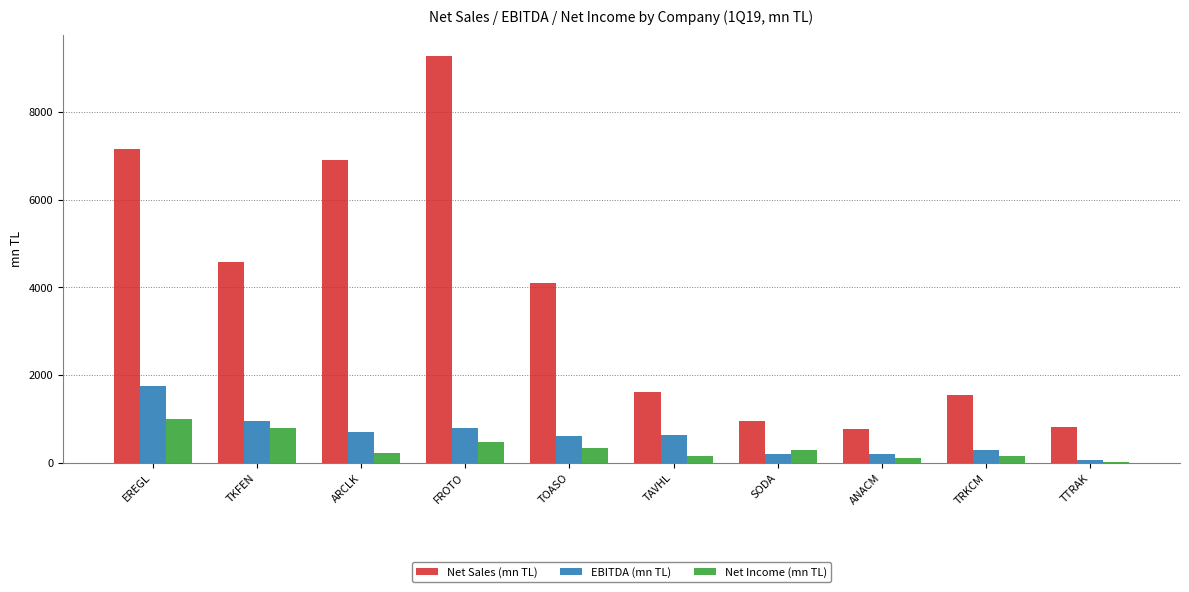

What is the total value across all series at SODA?

1432.9